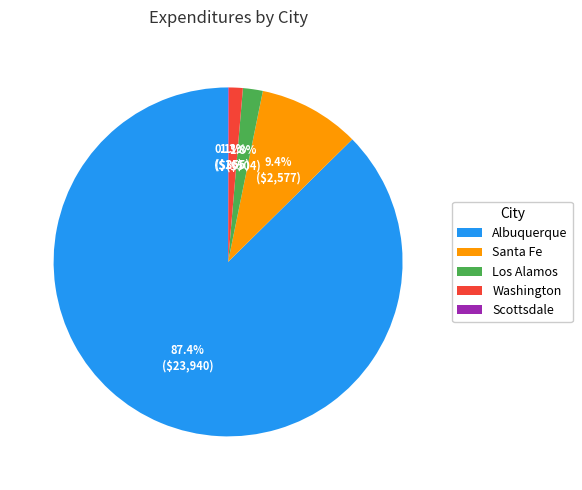

Which slice is the largest?

Albuquerque